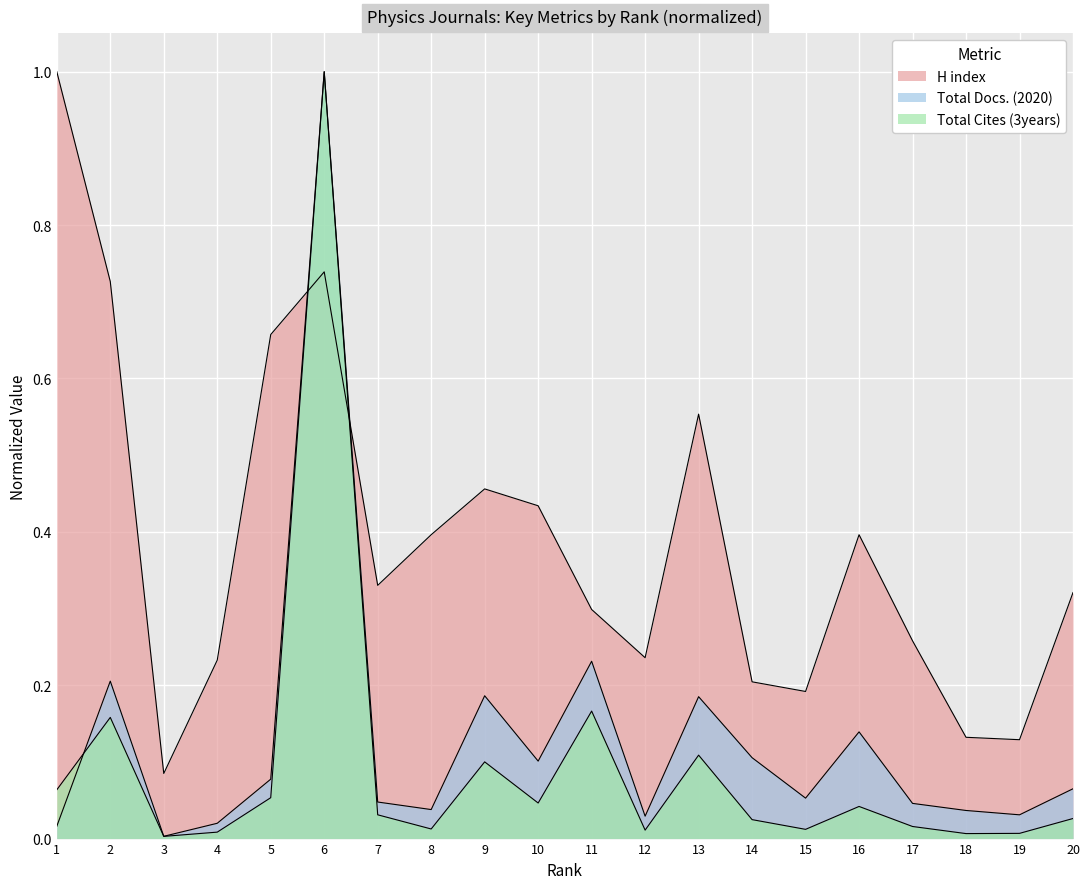

At which category is the sum across all series the highest?

6